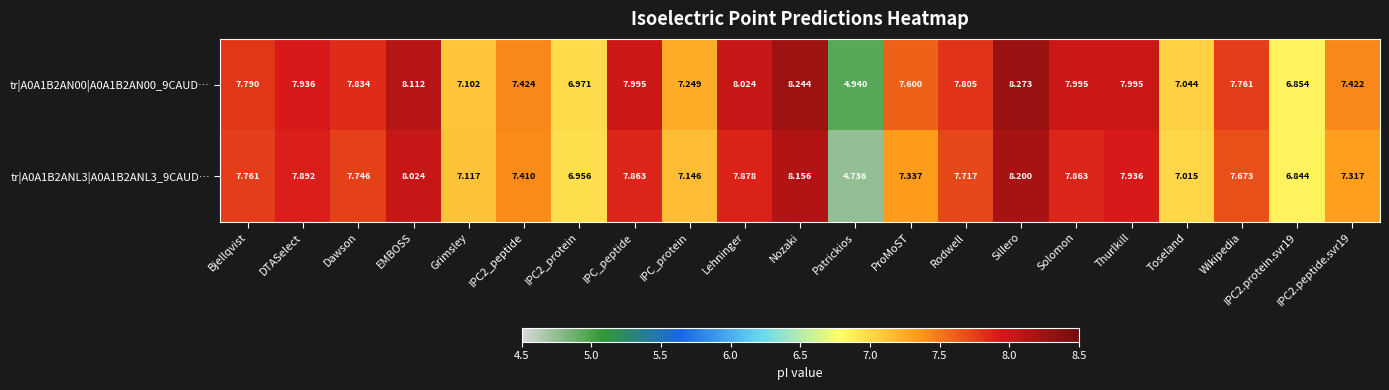

Rank the series at Bjellqvist from highest to lowest value.

tr|A0A1B2AN00|A0A1B2AN00_9CAUD…, tr|A0A1B2ANL3|A0A1B2ANL3_9CAUD…